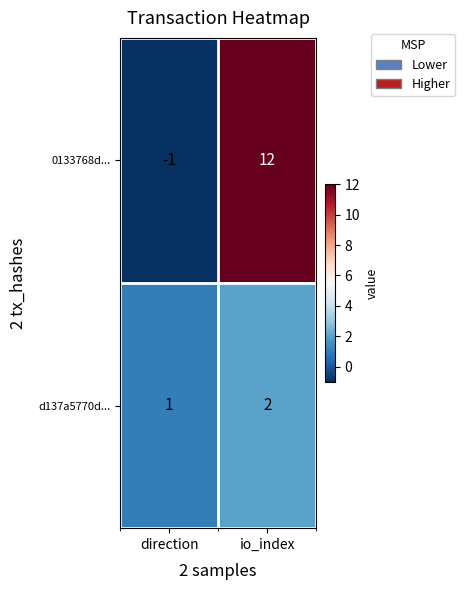

Reading left to right, transcribe all the data shown in this chart.

0133768d...: direction=-1	io_index=12
d137a5770d...: direction=1	io_index=2